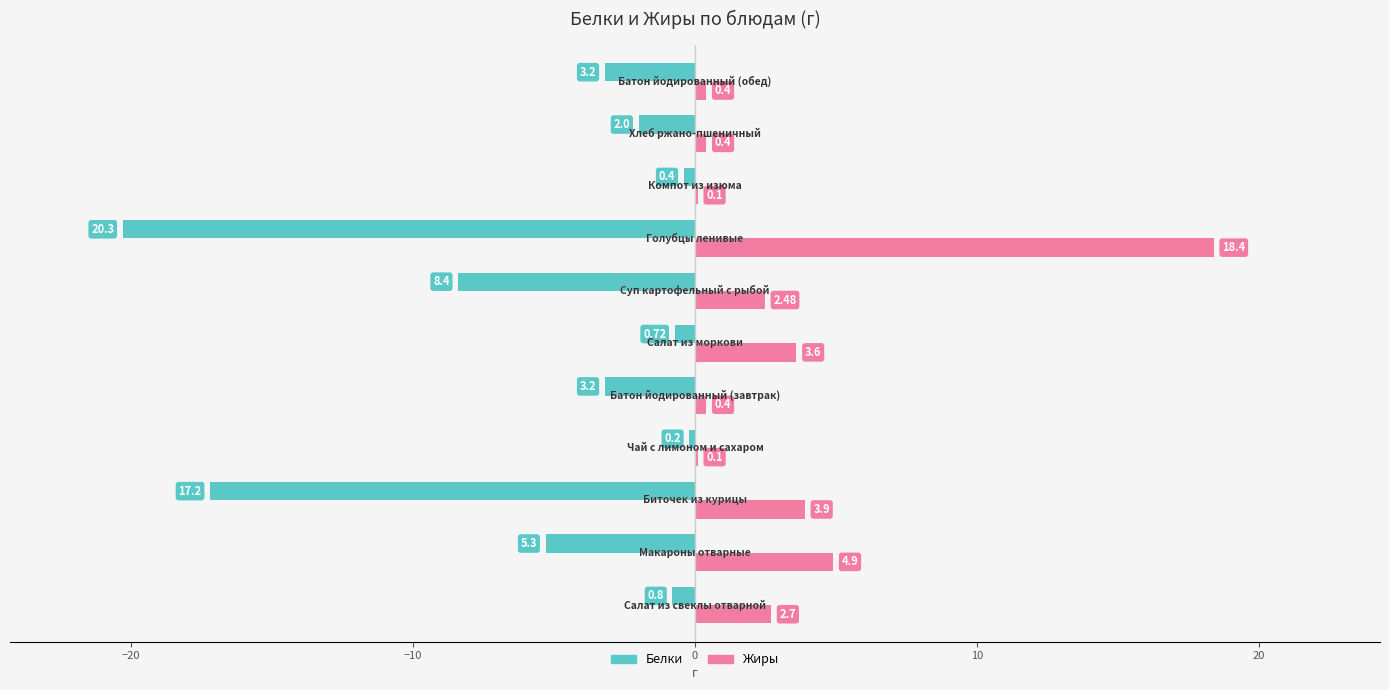

Which series has the largest total across all categories?

Жиры